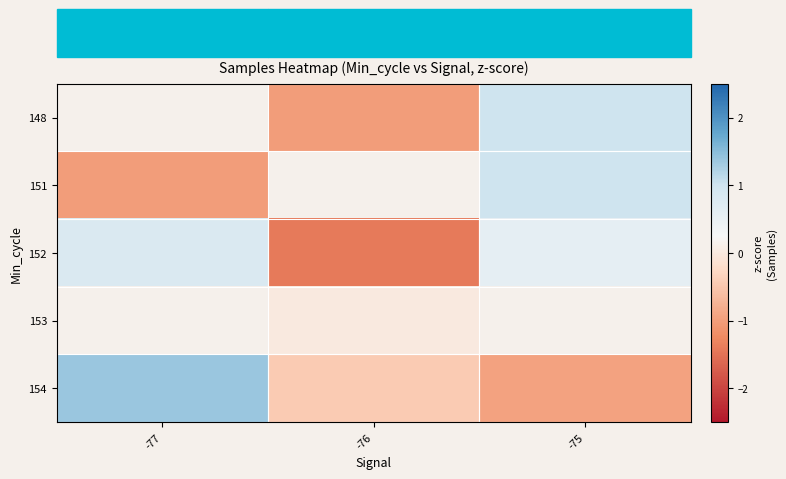

Which category has the highest value across all series?

-77